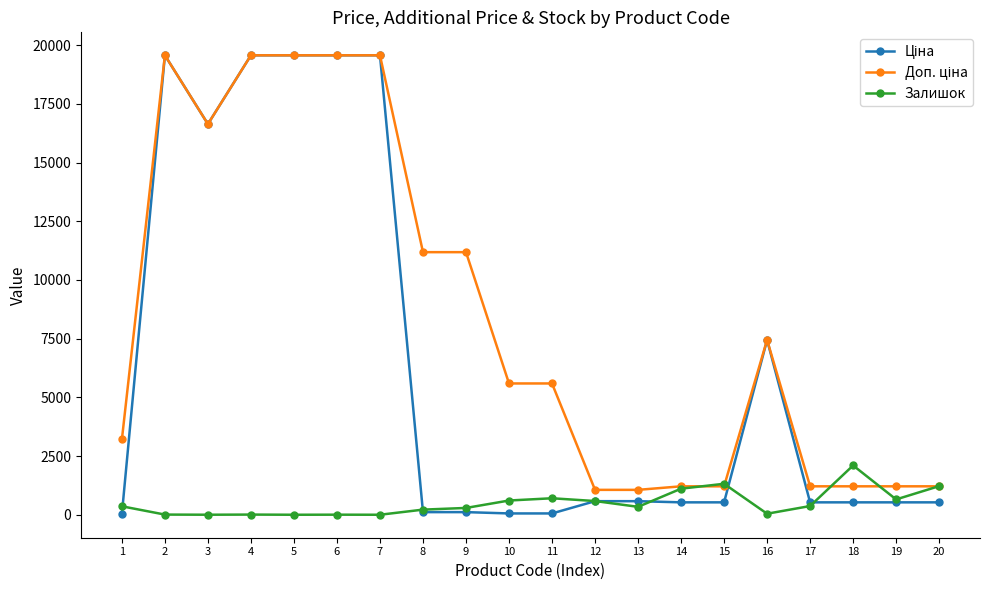

What is the highest value of the Залишок series?

2099.0